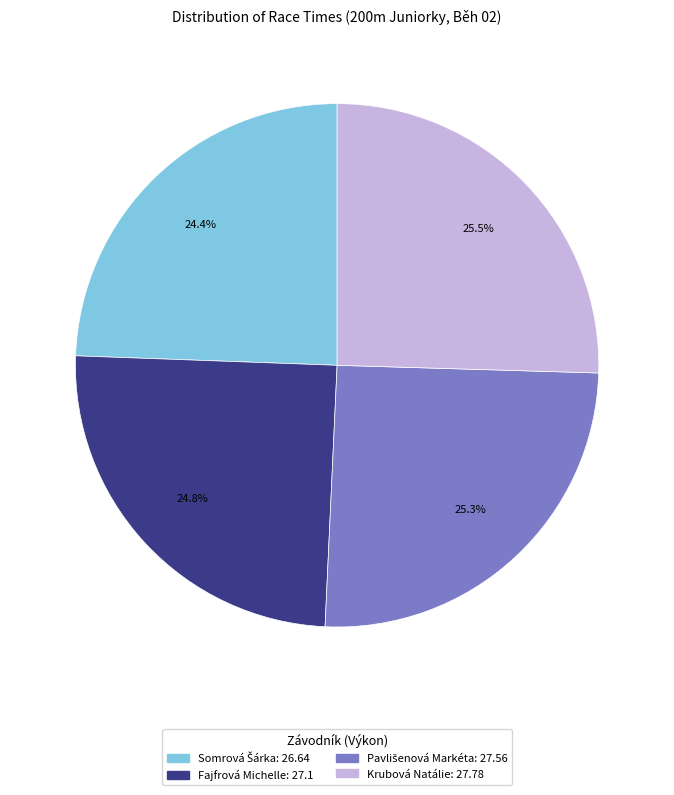

Does any single category account for the majority?

No